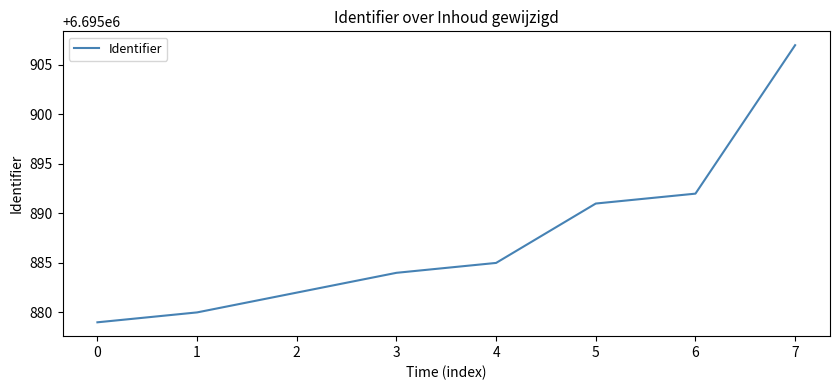

The chart shows a value of 6695907 at 7. True or false?

True